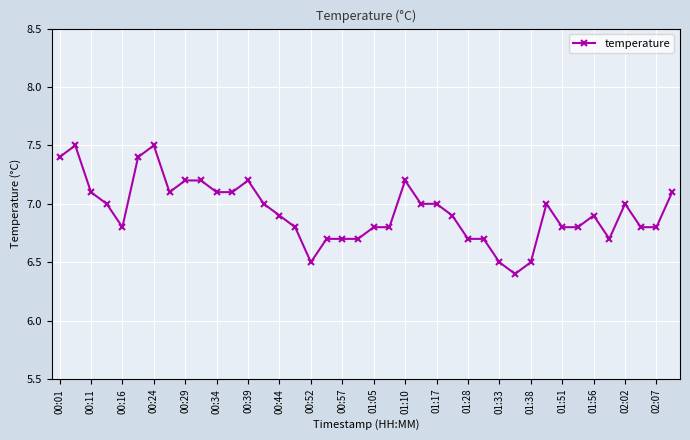

What is the average value?

6.9